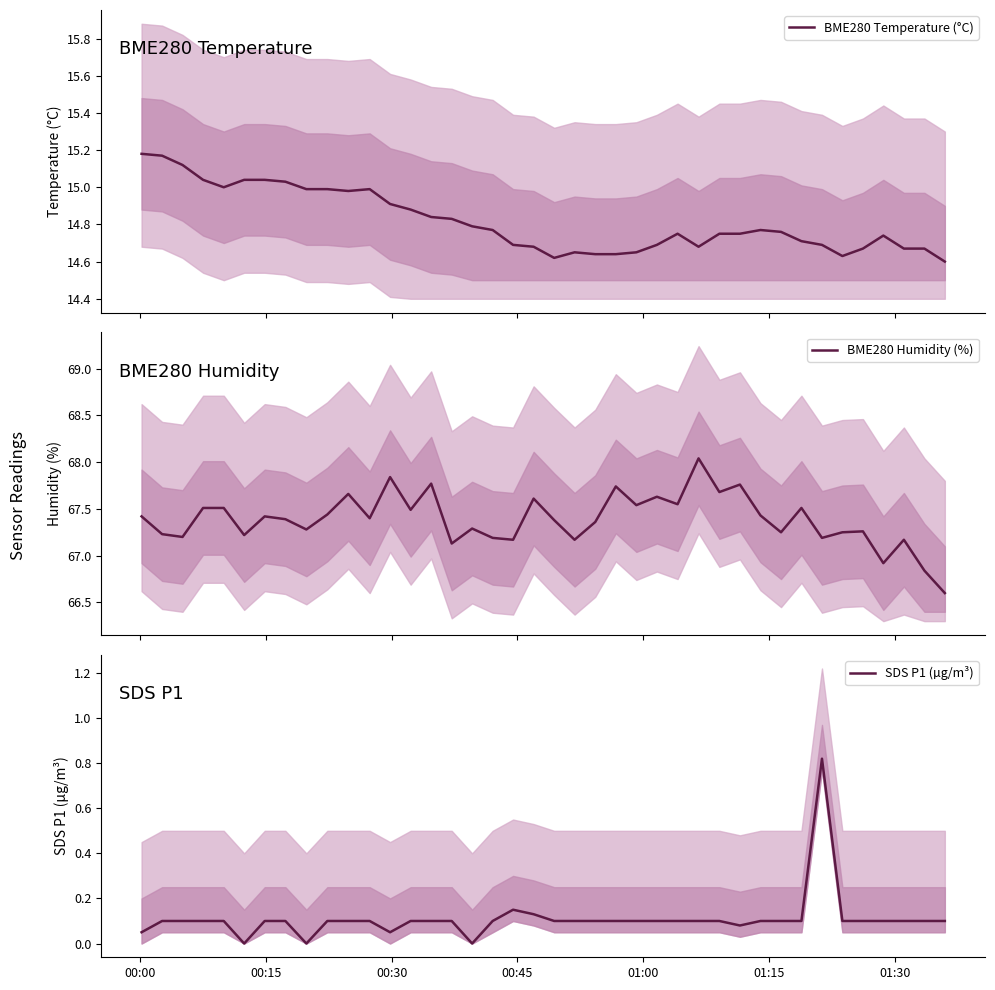

In SDS P1 (µg/m³), how many points are higher than both neighbors (excluding endpoints)?

2